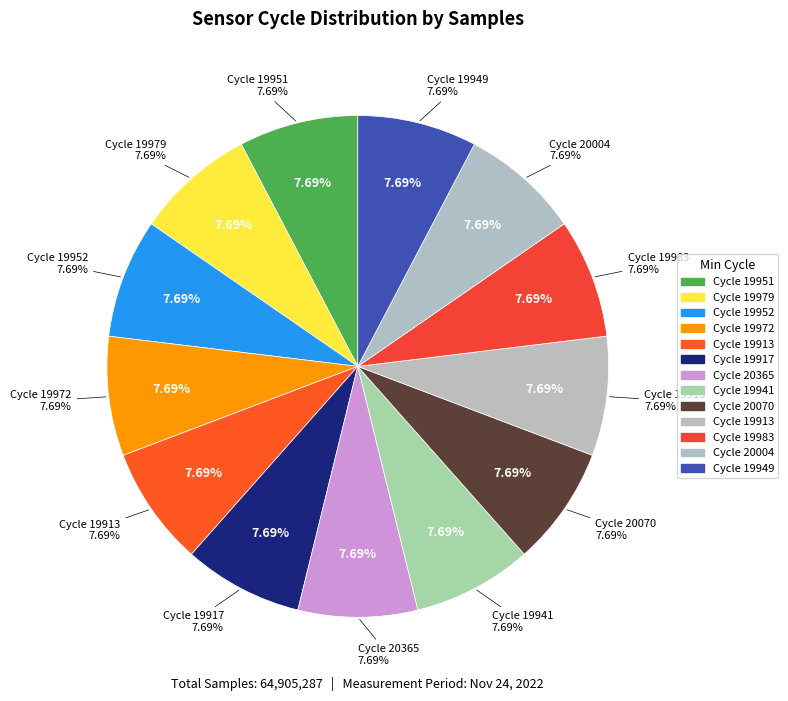

Between 20004 and 19983, which is larger?

19983